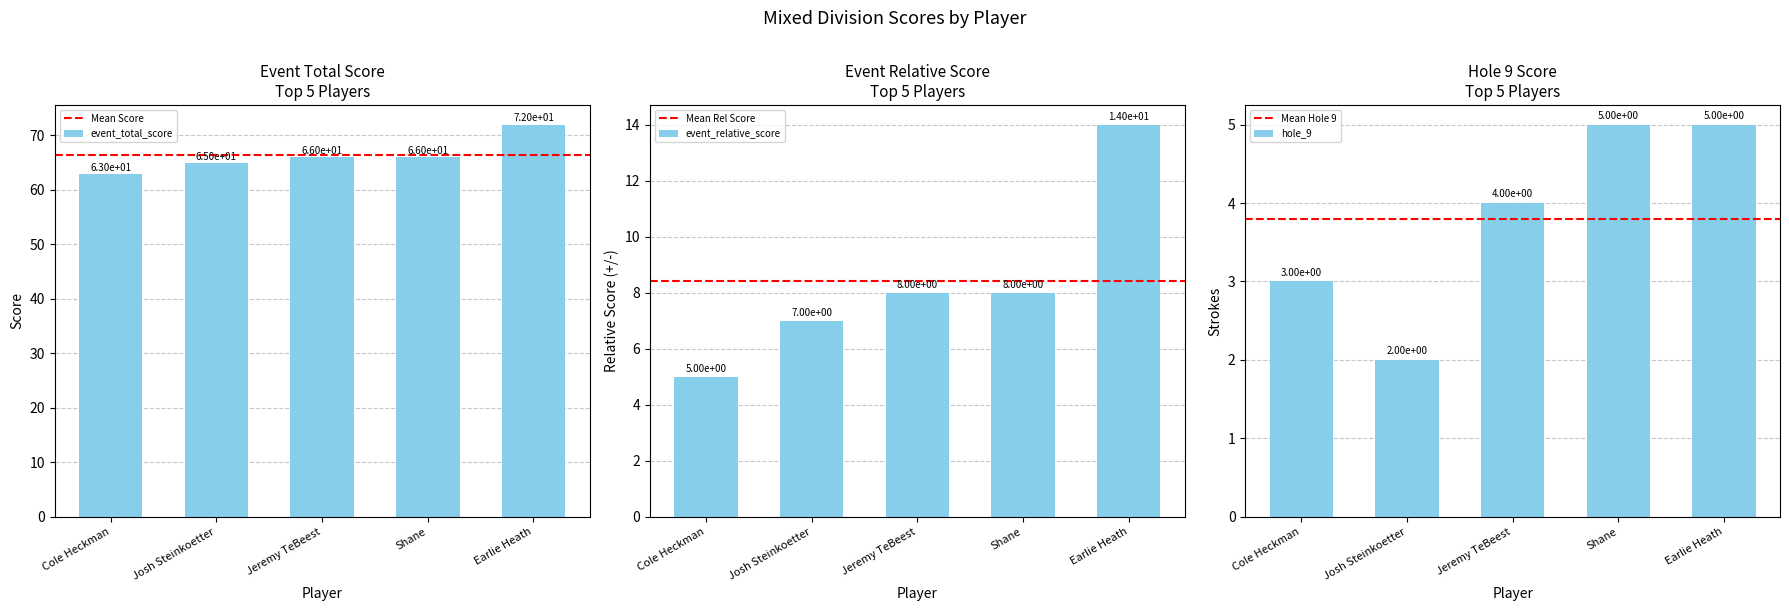

What position from the right is Shane?

2